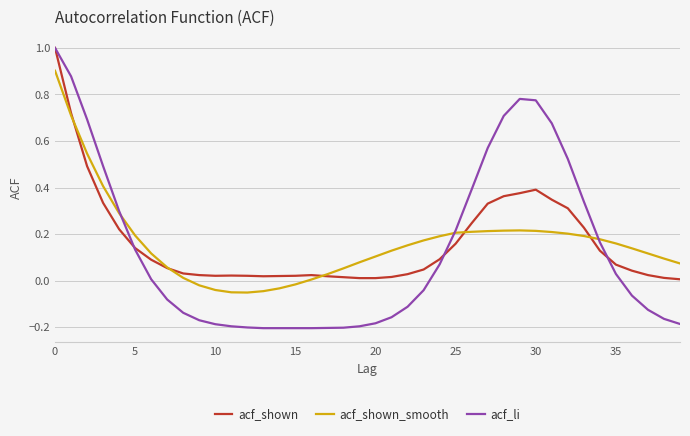

Does the chart have visible grid lines?

Yes